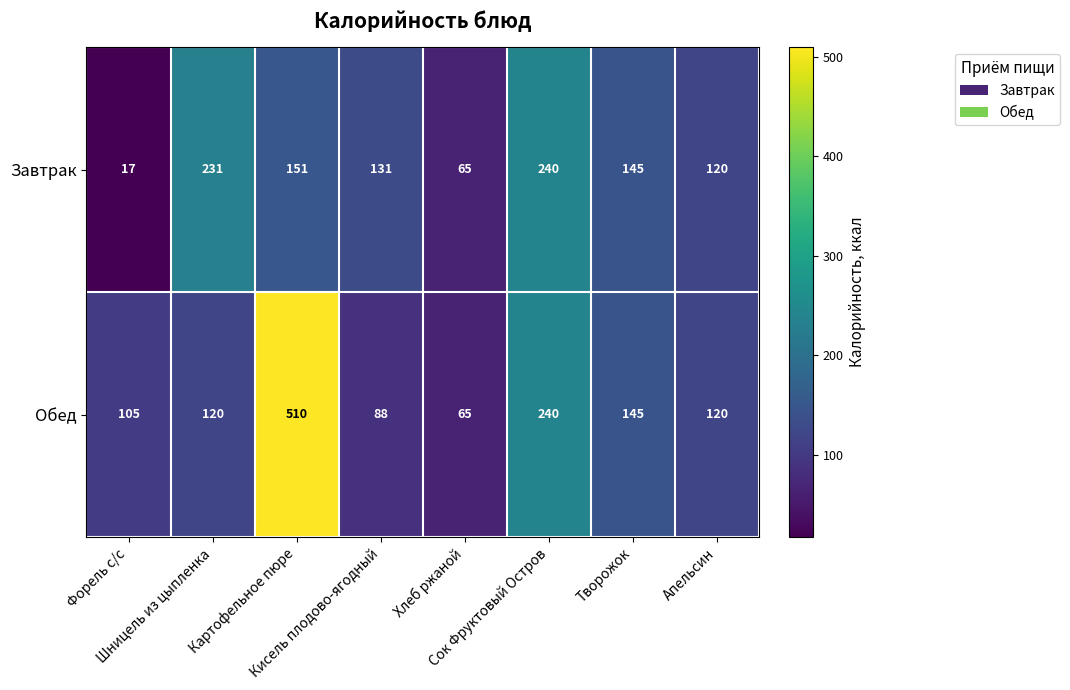

Which series has the largest total across all categories?

Обед